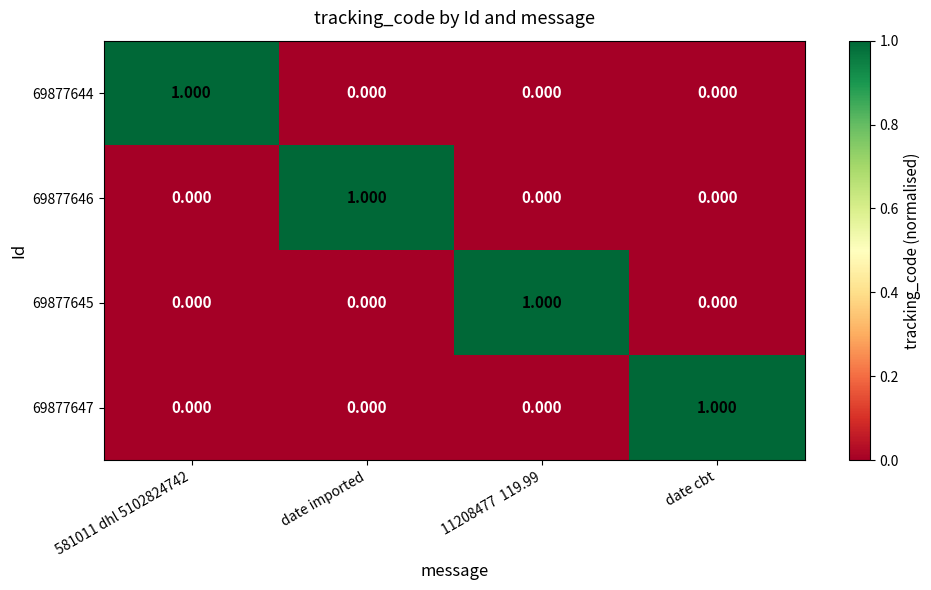

Which category has the highest value in the 69877646 series?

date imported